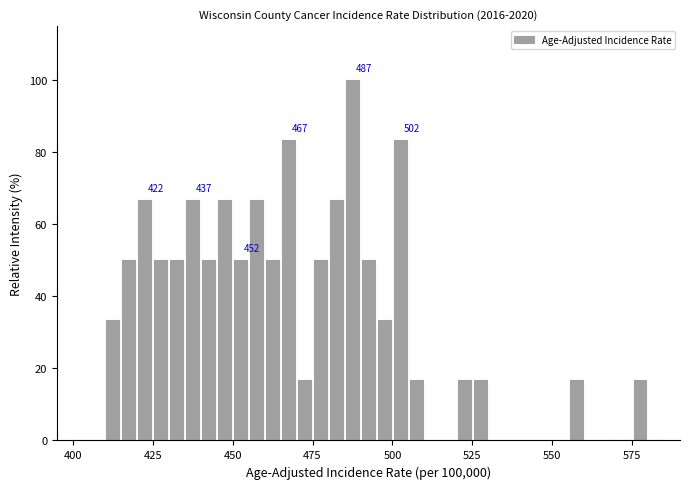

Around what value on the x-axis is the tallest bar? Give the approximate position of its centre, as read against the axis.

490